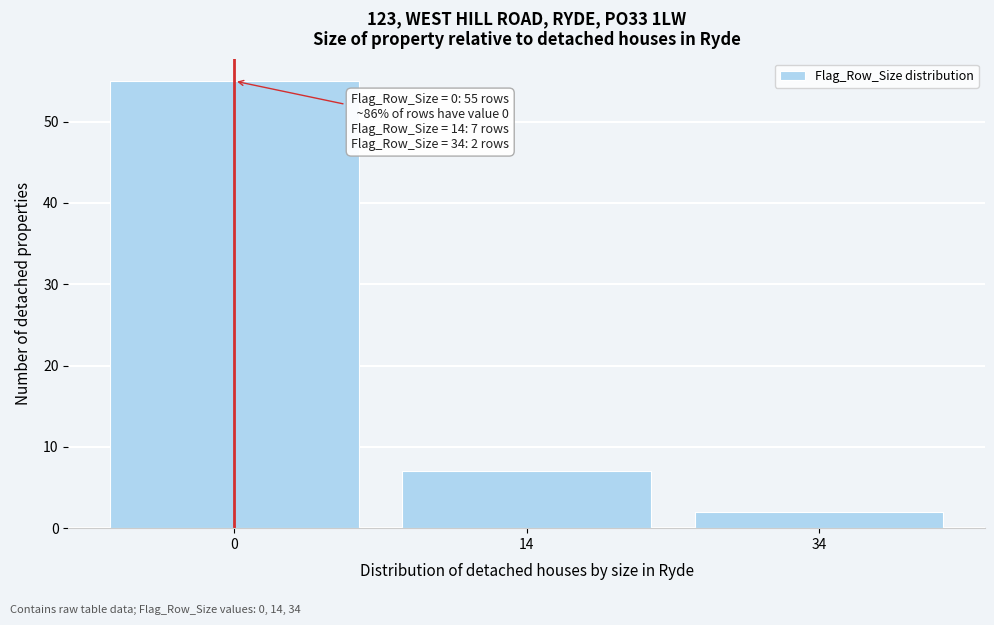

Reading left to right, extract all data points from this chart.

55	7	2